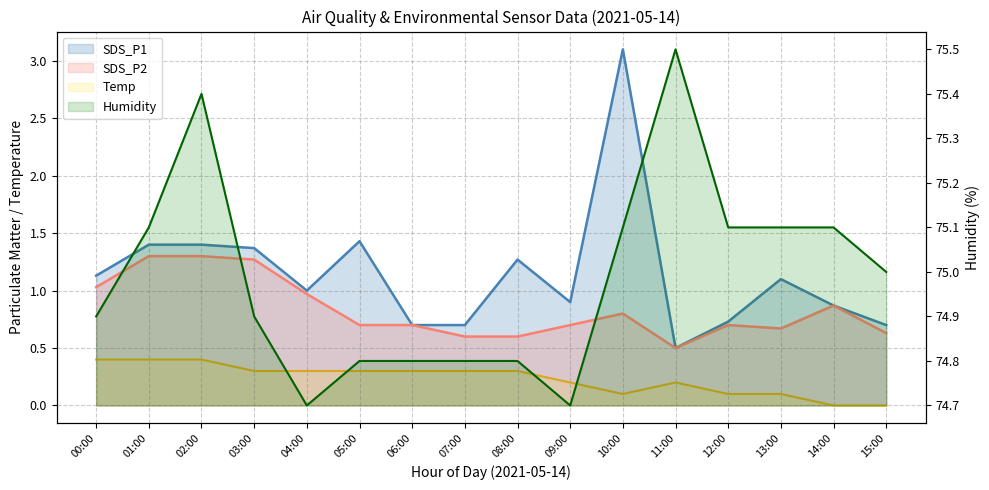

Is the value of Humidity at 07:00 greater than the value of SDS_P2 at 08:00?

Yes